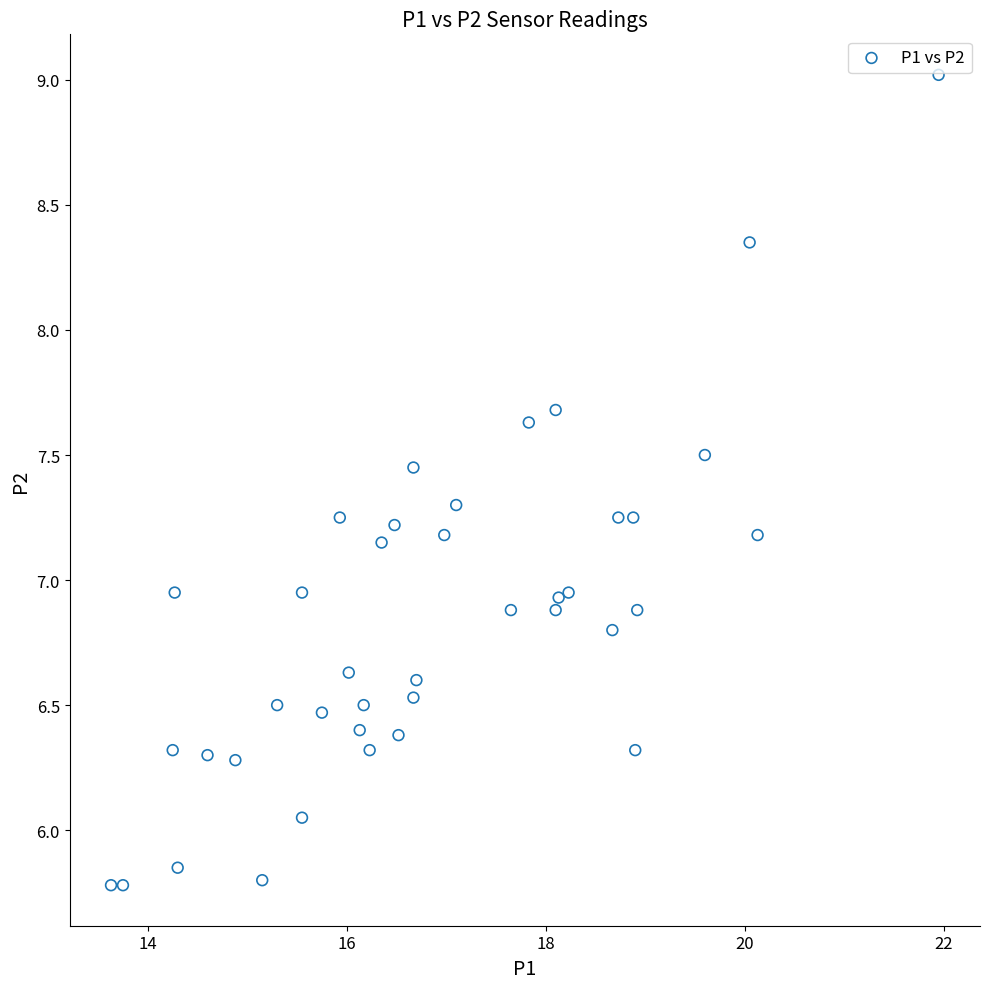

What is the range of Y values (max minus min)?

3.2